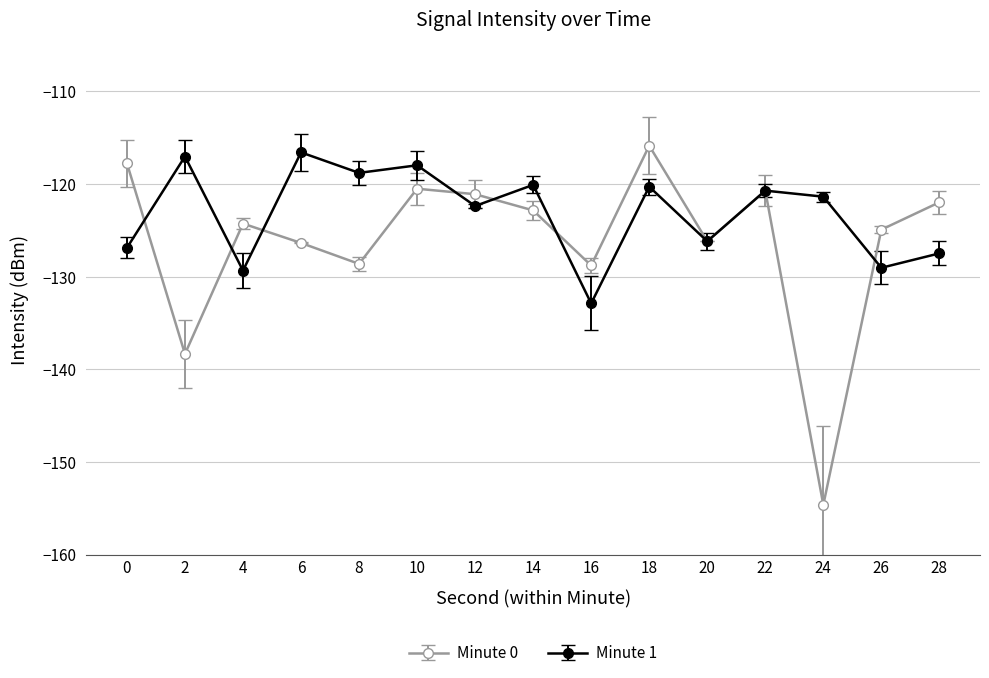

How many data points does each series have?

15